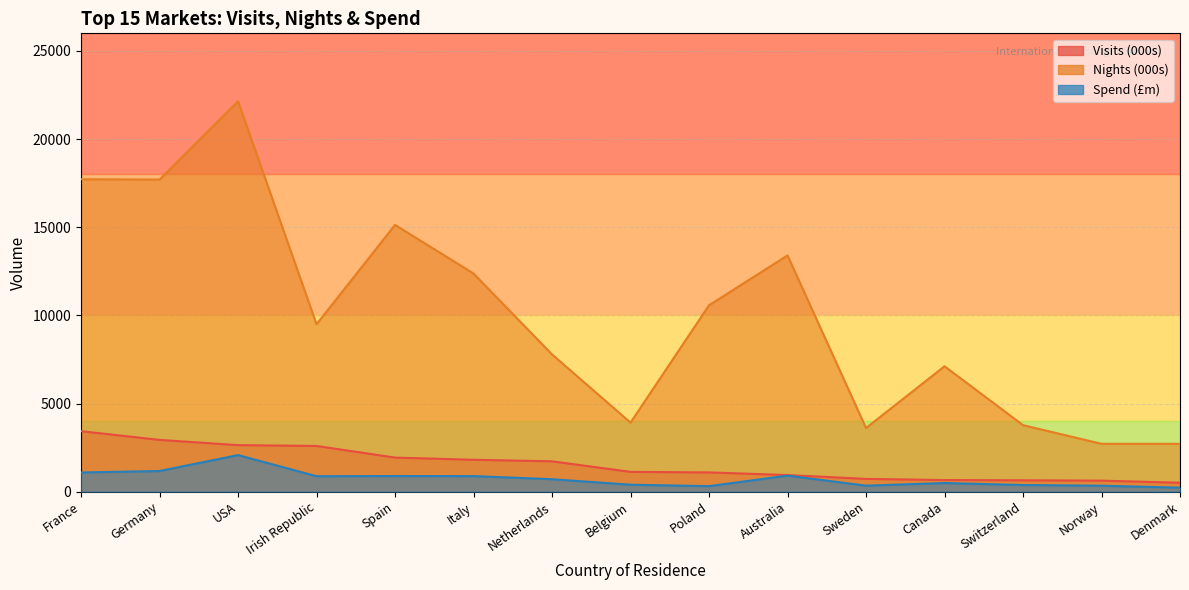

True or false: Nights (000s) and Spend (£m) cross at least once.

False